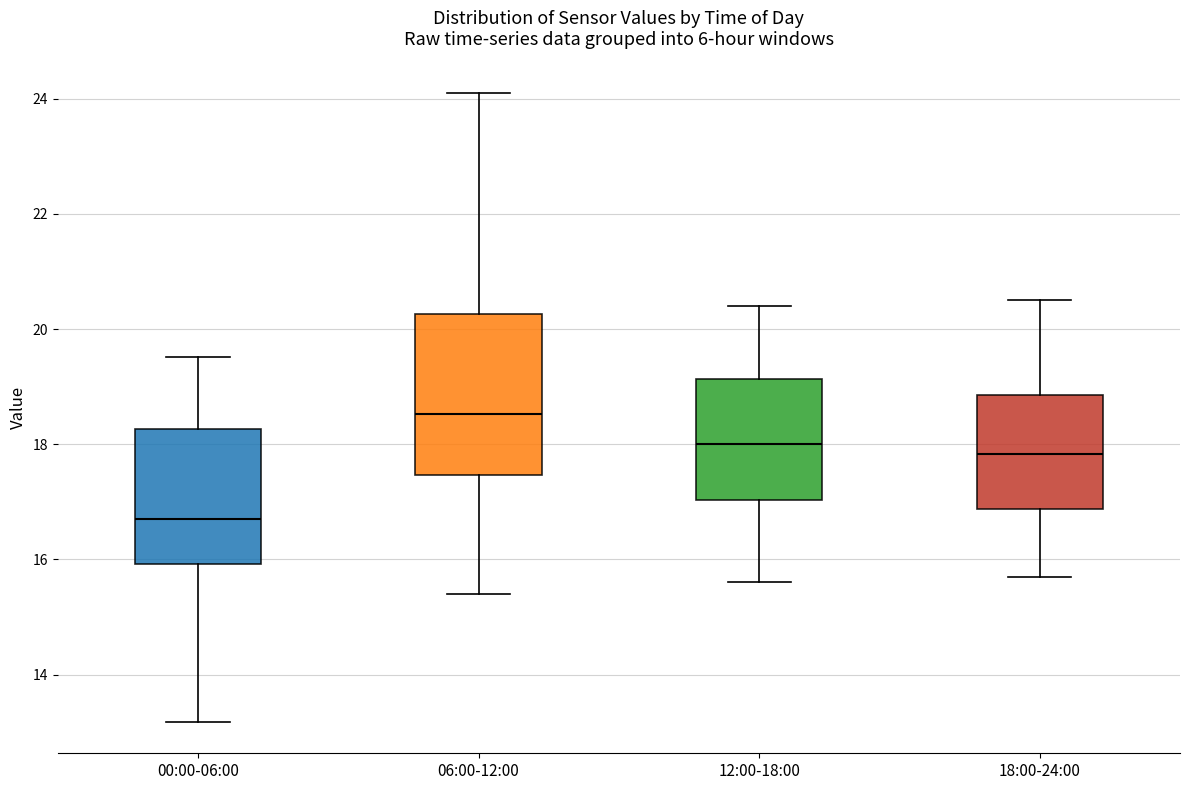

Where is the upper edge of the box for 00:00-06:00 on the y-axis? The values are not printed on the chart, so give them approximately, as read against the axis.

18.2